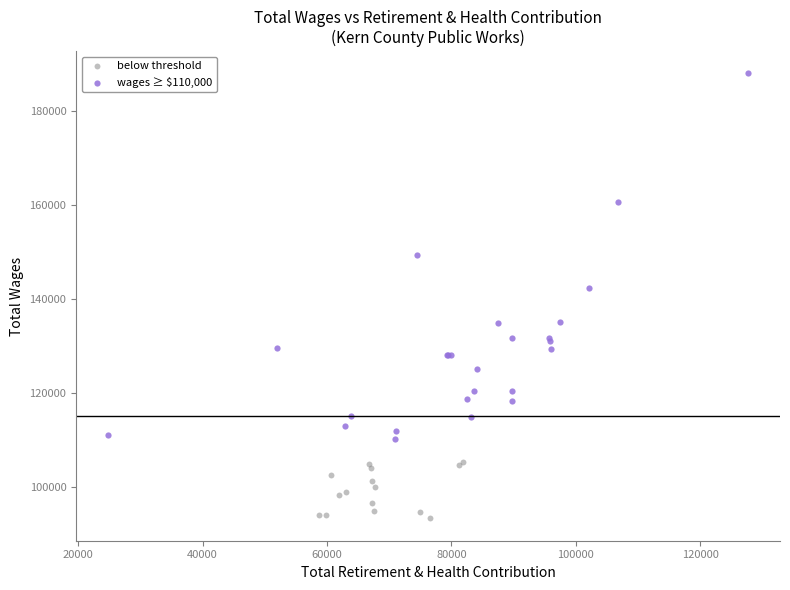

Which series contains the highest Y value?

wages ≥ $110,000